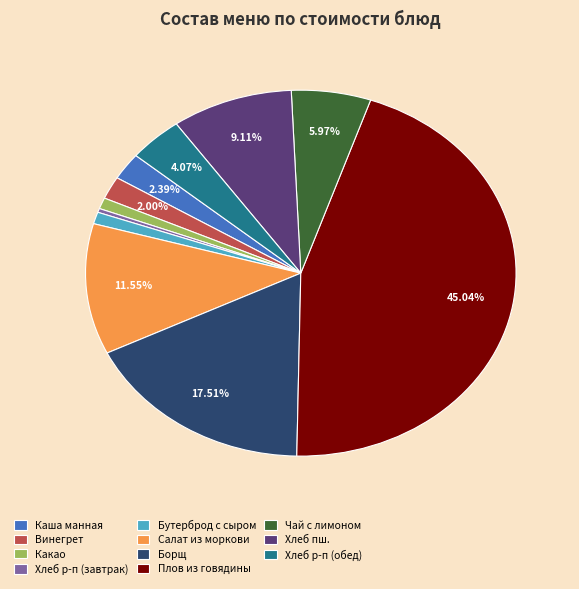

Which has a higher value, Борщ or Винегрет?

Борщ